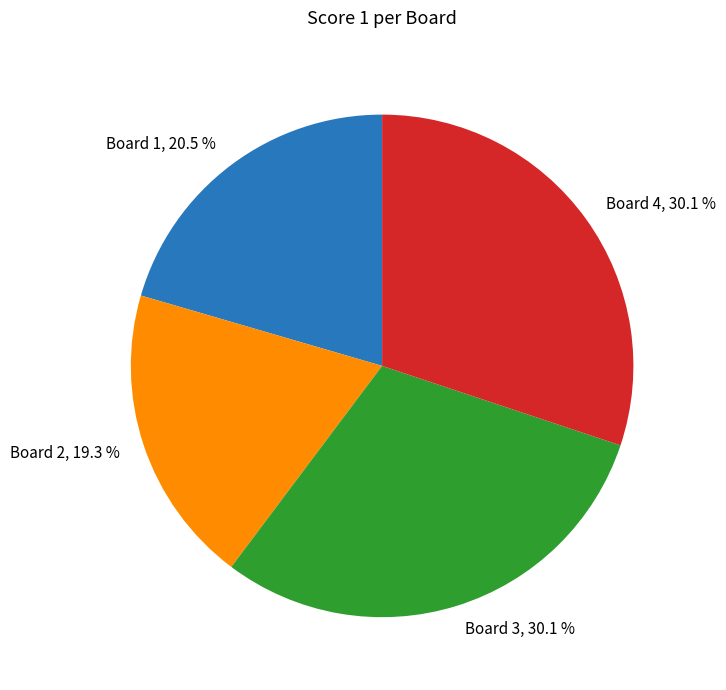

Approximately how many times larger is the value at Board 1 compared to Board 4?

0.7